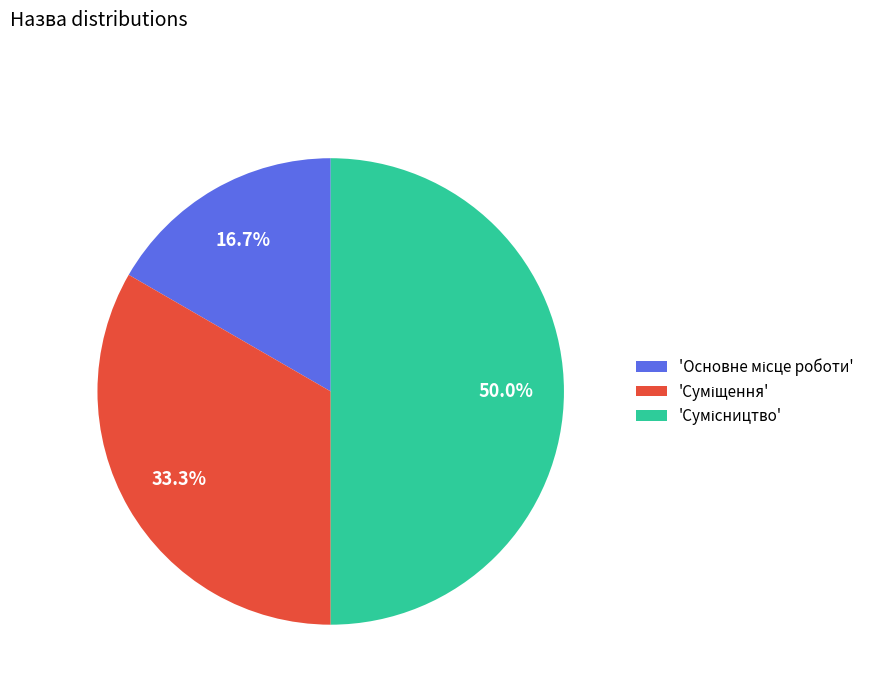

How many segments does this pie chart have?

3